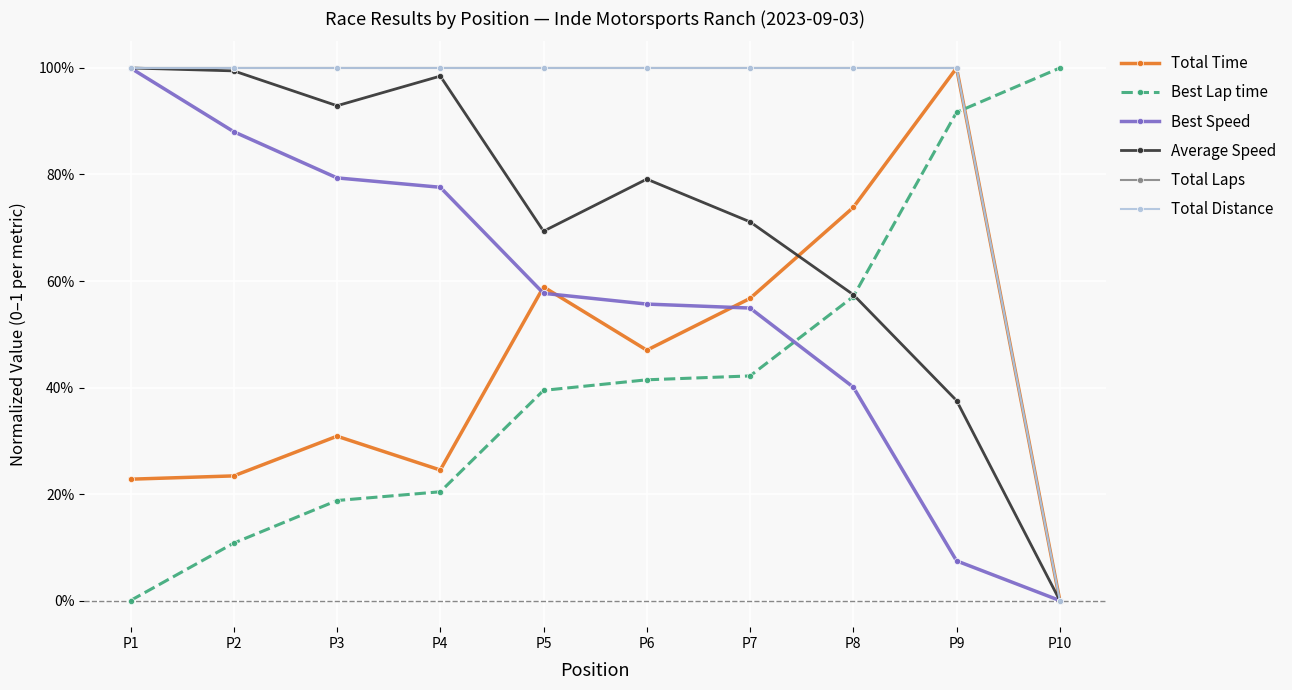

Is this an area chart (filled region under the line)?

No